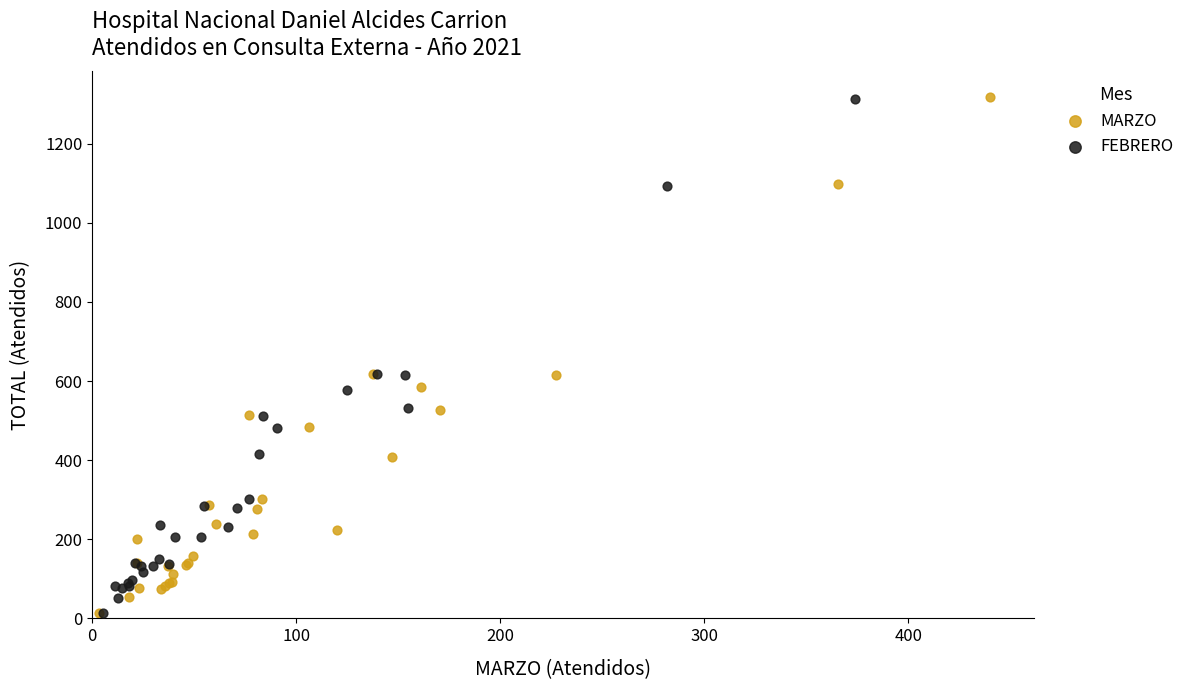

What are all the series names shown in the legend?

MARZO, FEBRERO